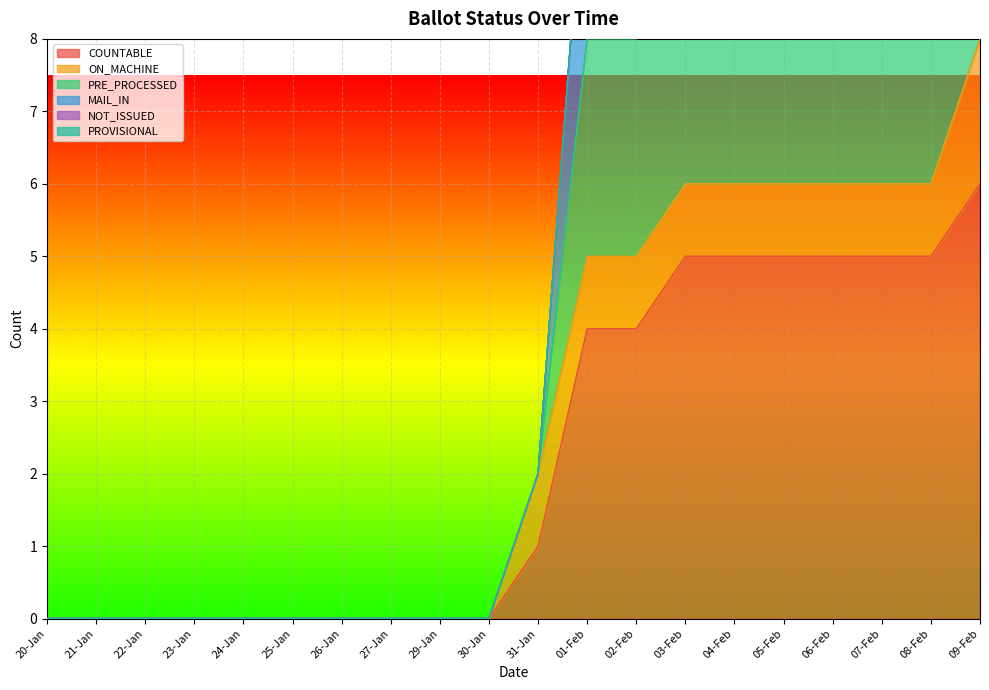

What is the difference between the second highest and minimum values in the PRE_PROCESSED series?

14